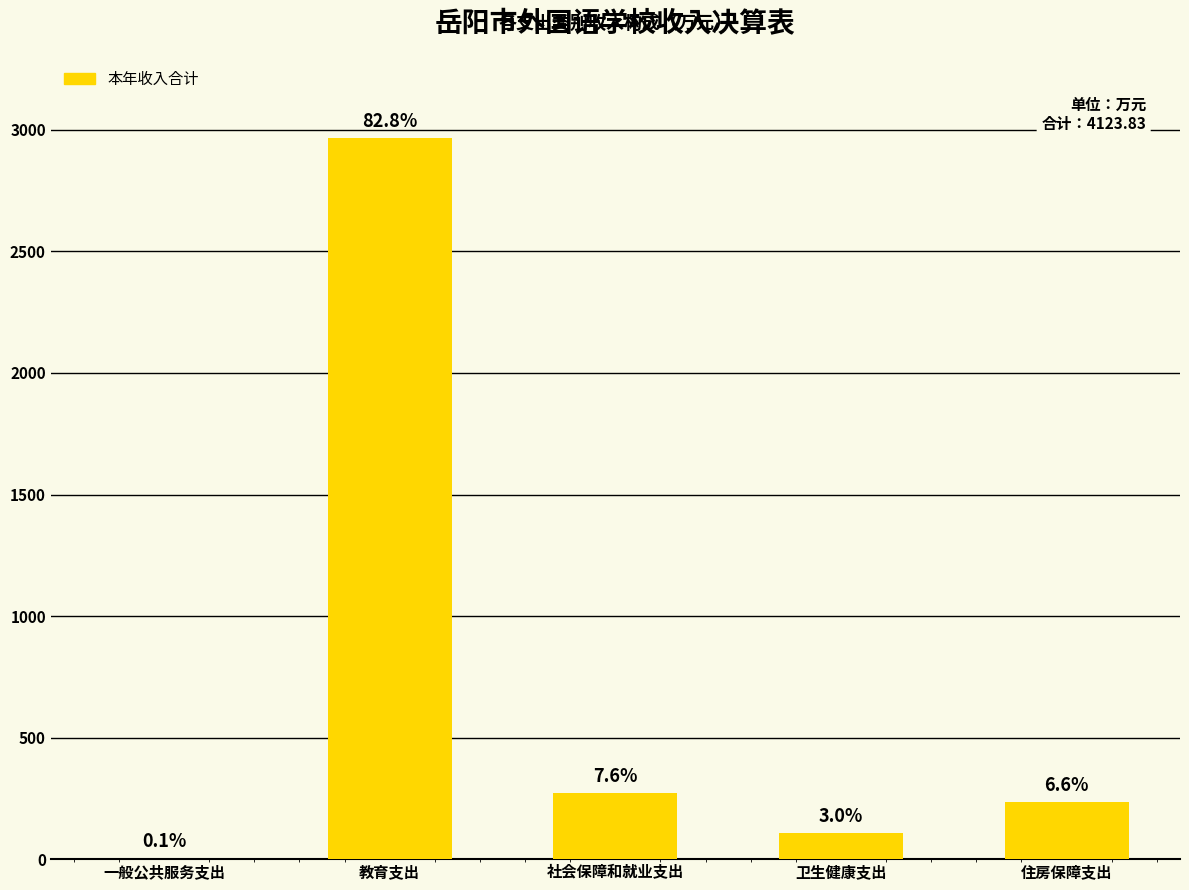

List the labels in order of value, largest first.

教育支出, 社会保障和就业支出, 住房保障支出, 卫生健康支出, 一般公共服务支出